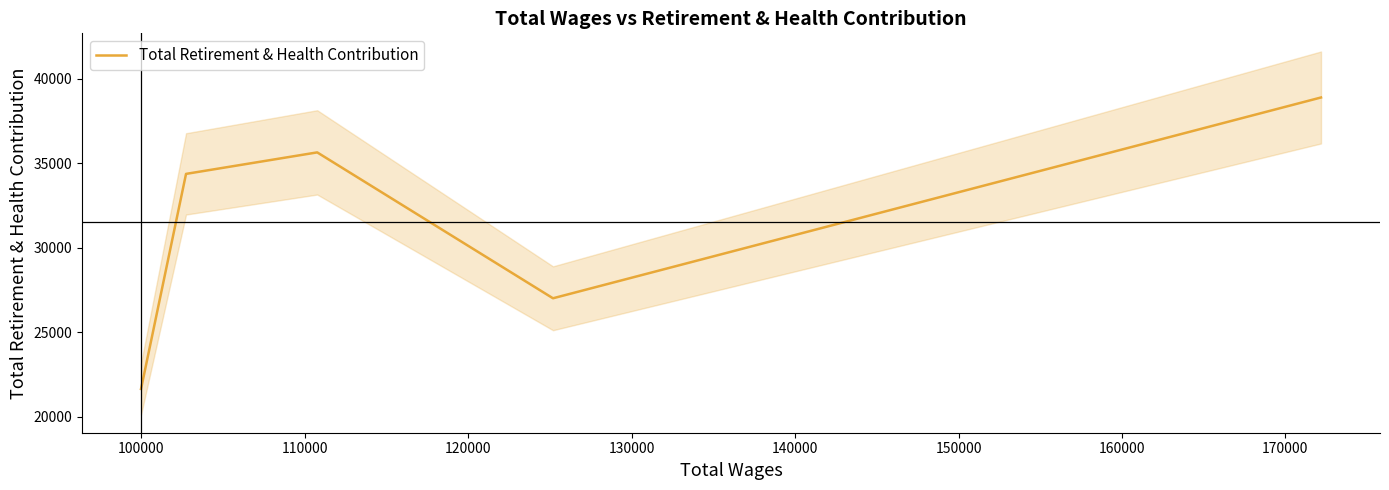

What is the highest value of the Total Retirement & Health Contribution series?

38901